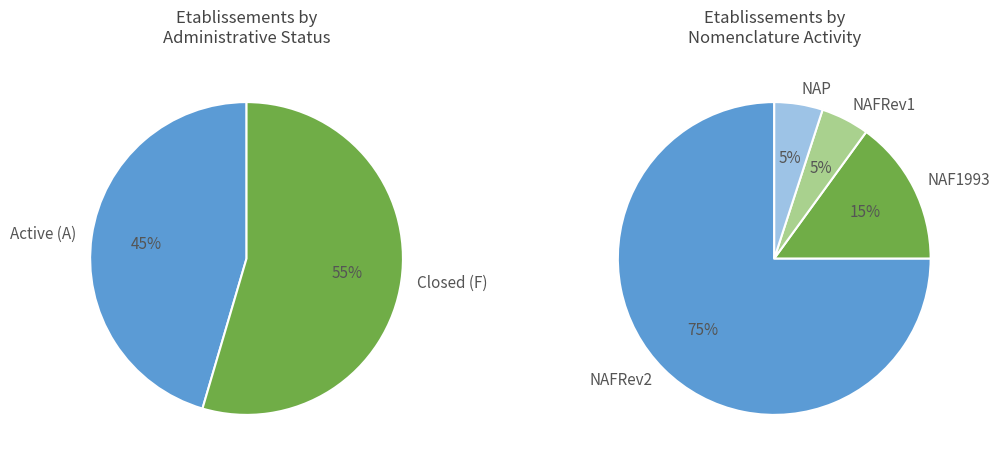

Which slice is the smallest?

NAFRev1